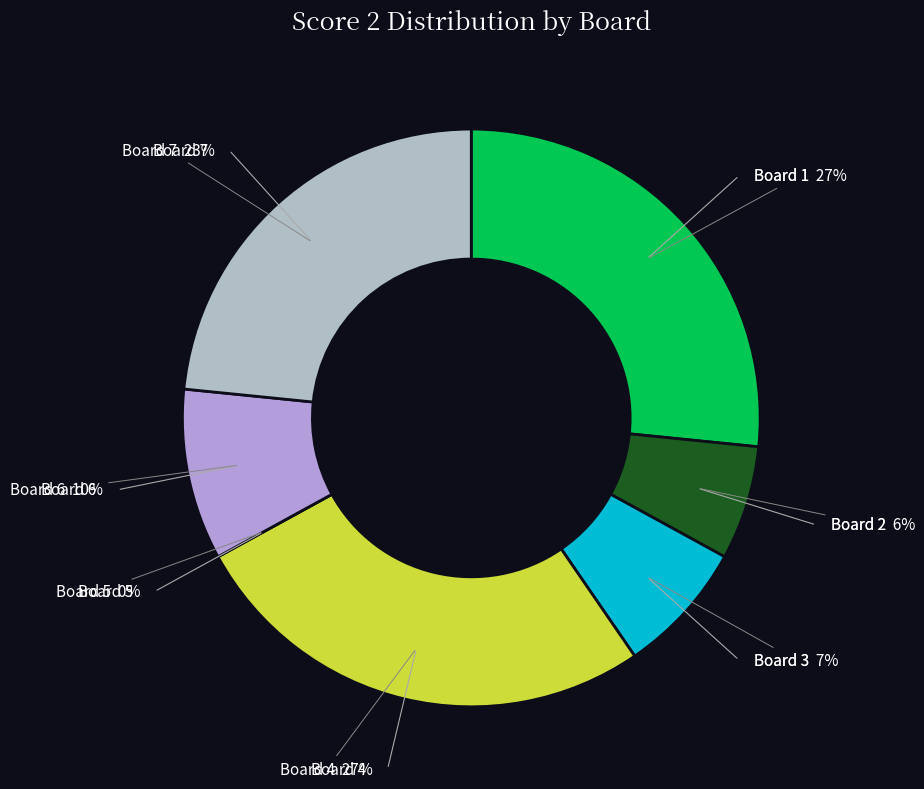

What percentage do Board 1 and Board 4 together represent?

53.2%